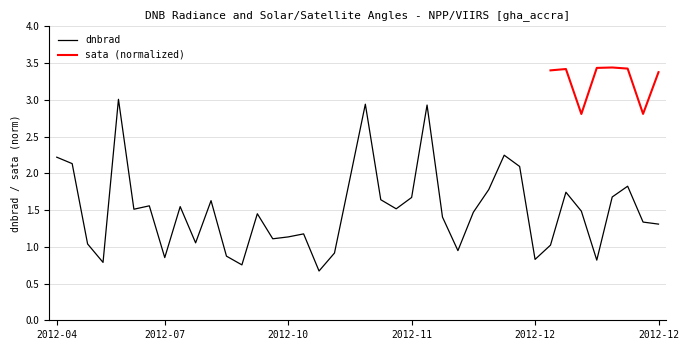

Approximately how many times larger is the value at 2012-05-23 compared to 2012-08-17?

0.9